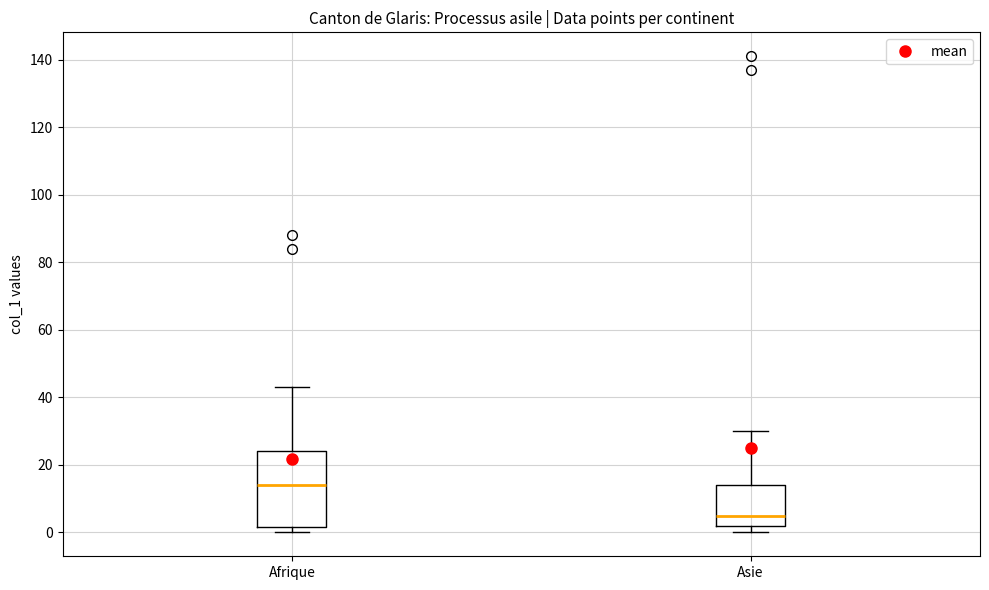

Which box has the lowest median line?

Asie